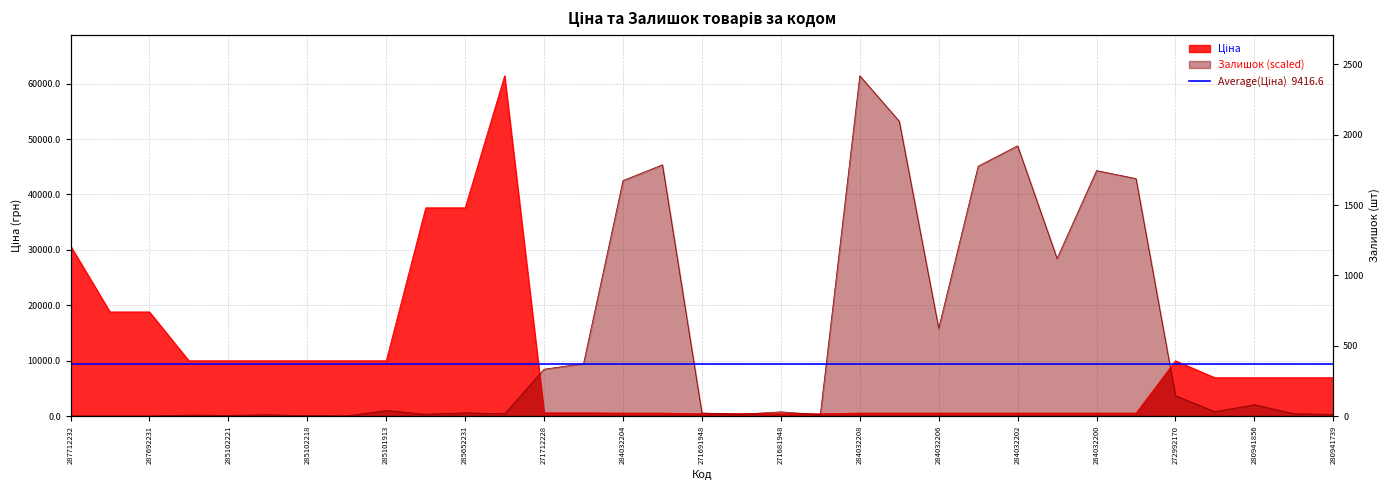

Does the chart display data point markers on the line(s)?

No